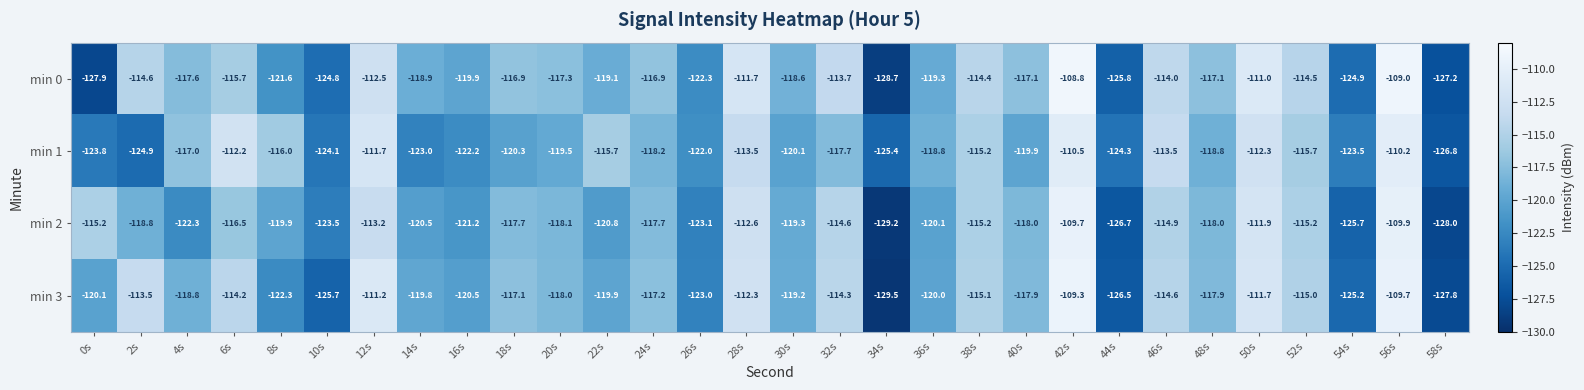

What is the spread (max minus min) of values at 44s?

2.4